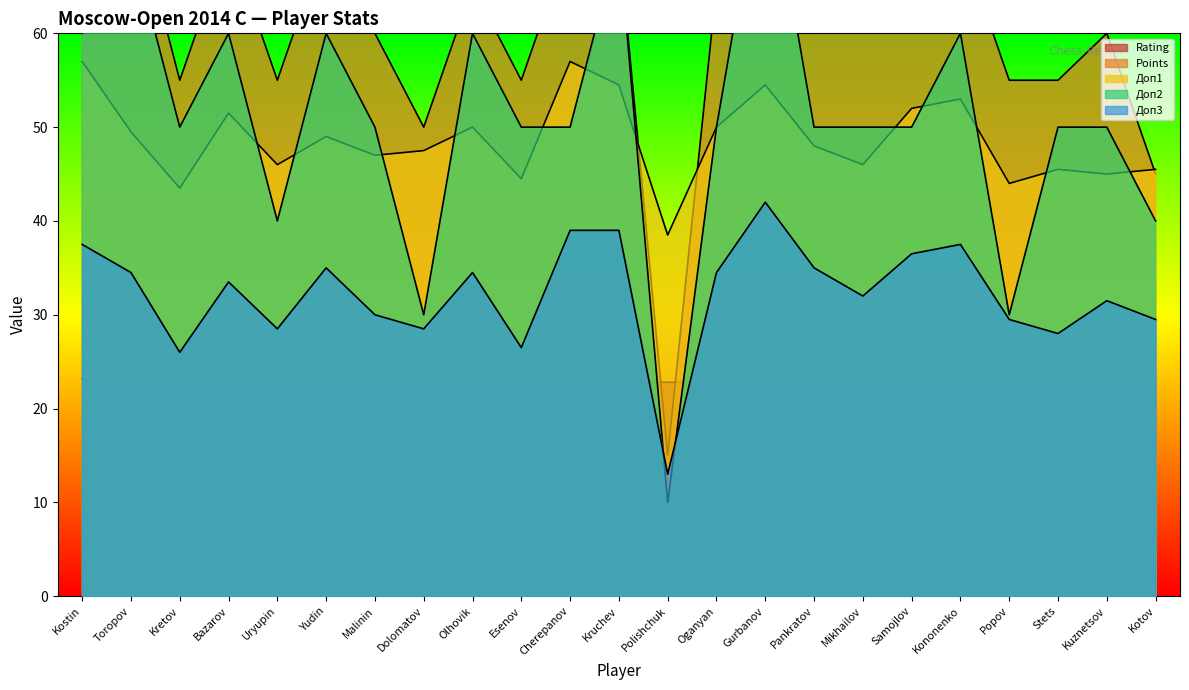

Is it true that Points equals 85.2 at Kretov?

False